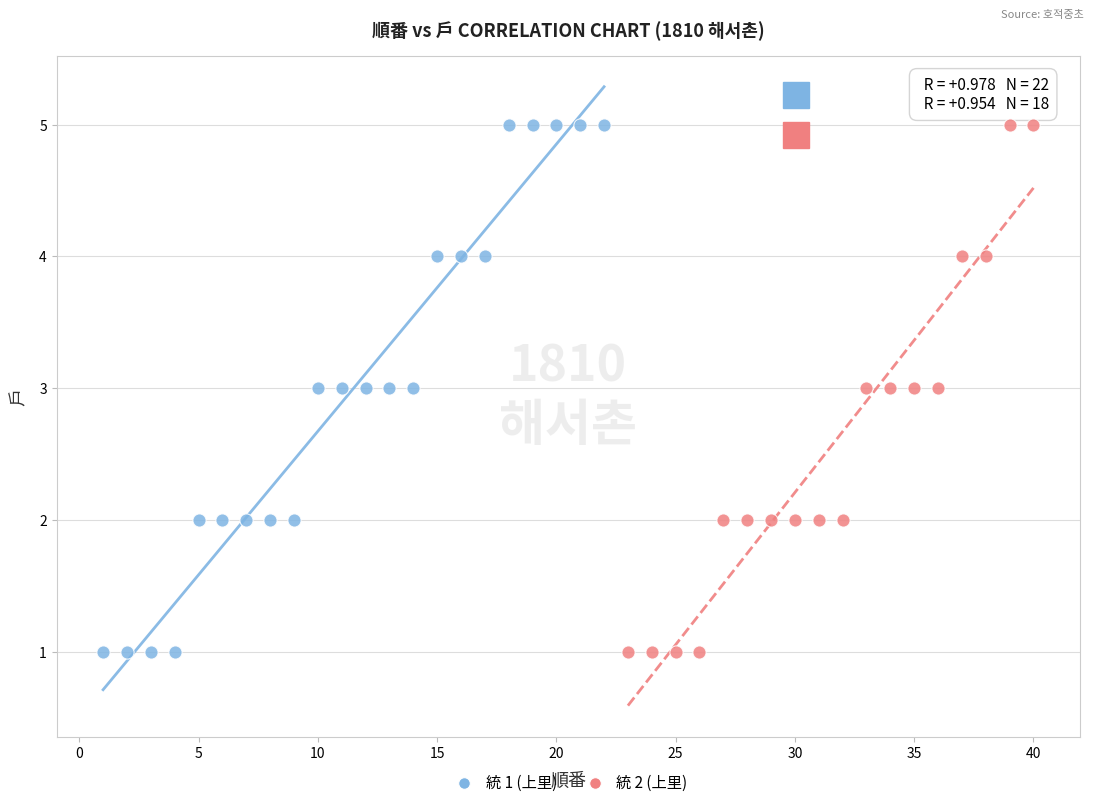

What are all the series names shown in the legend?

統 1 (上里), 統 2 (上里)